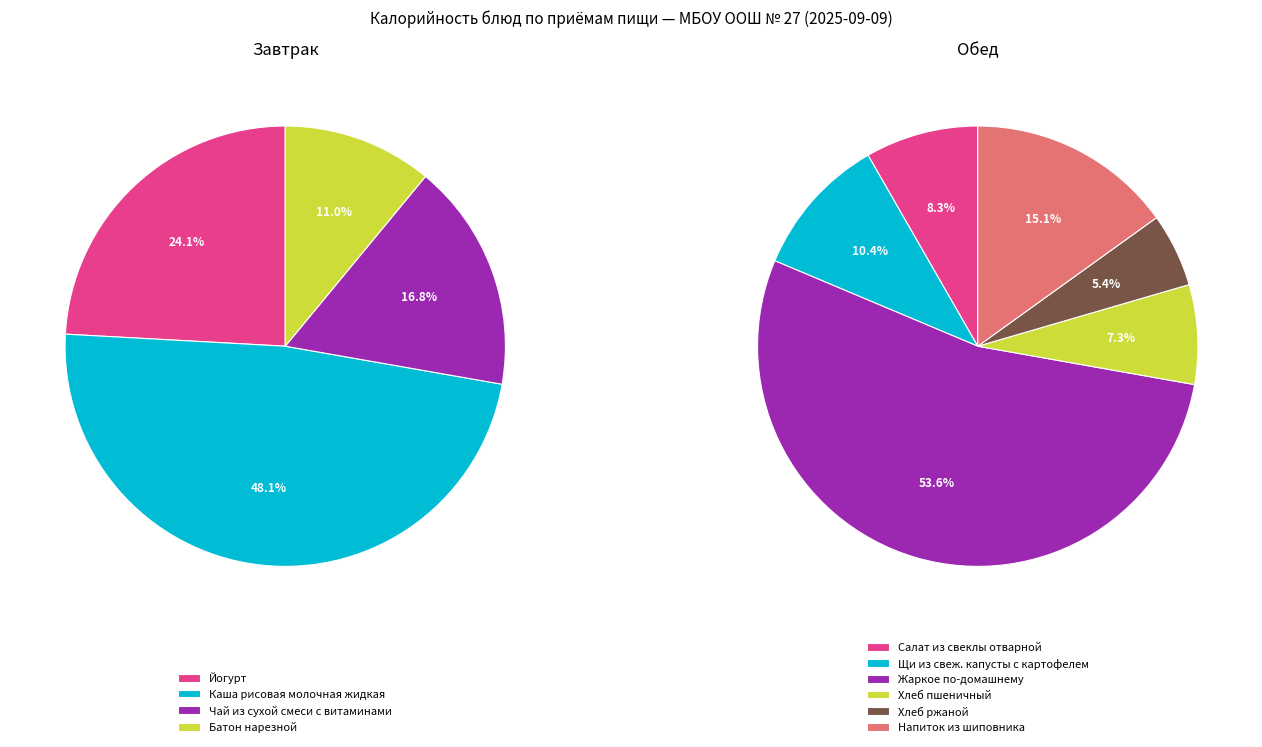

Do Батон нарезной and Йогурт together represent more than half of the pie?

No